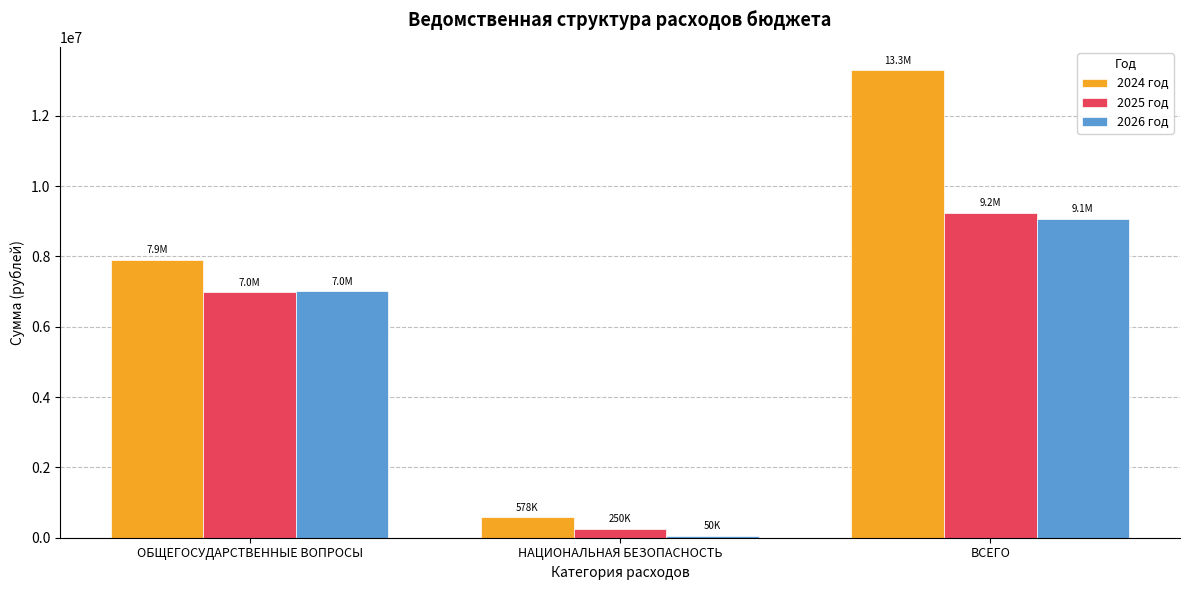

What is the value of the 2026 год bar at the 1st from the left?

7009977.0